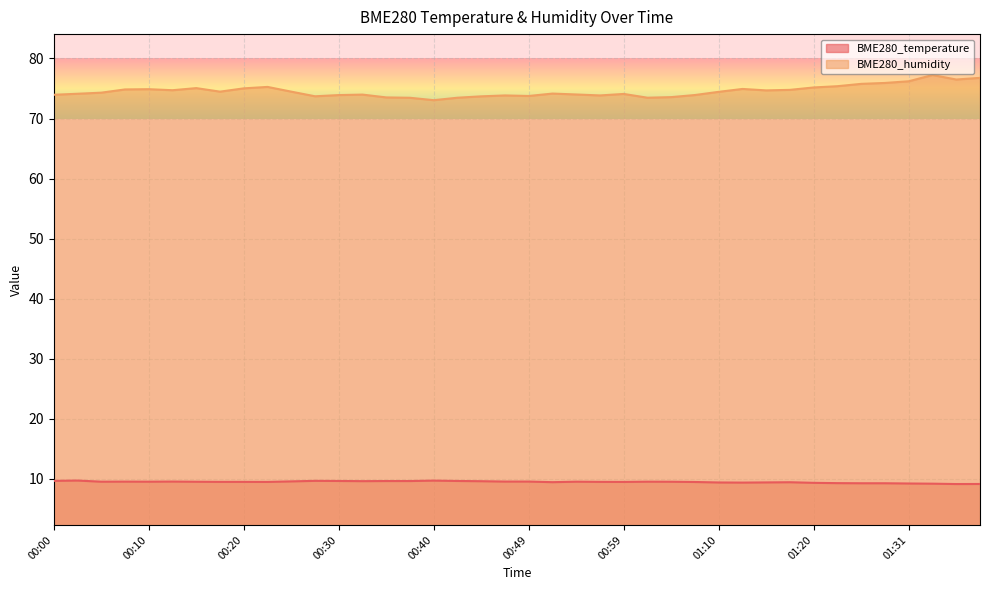

What are all the series names shown in the legend?

BME280_temperature, BME280_humidity